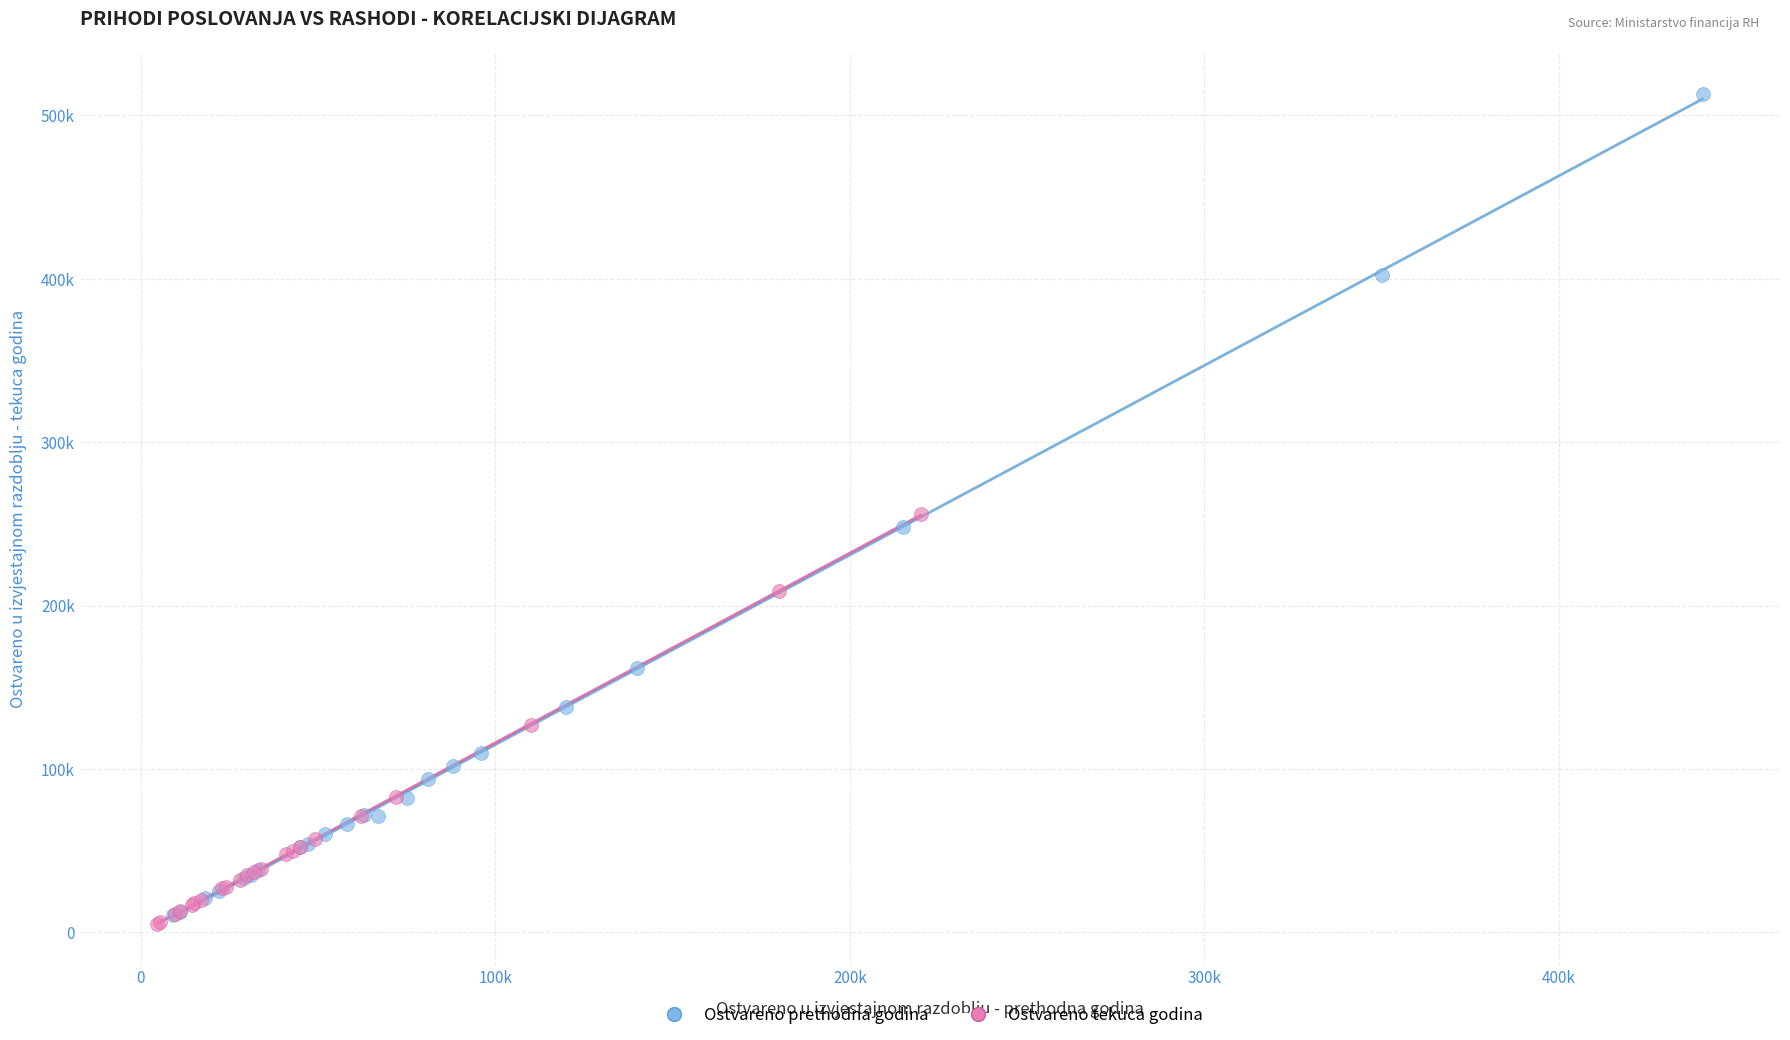

Which series has the largest Y range (max minus min)?

Ostvareno prethodna godina